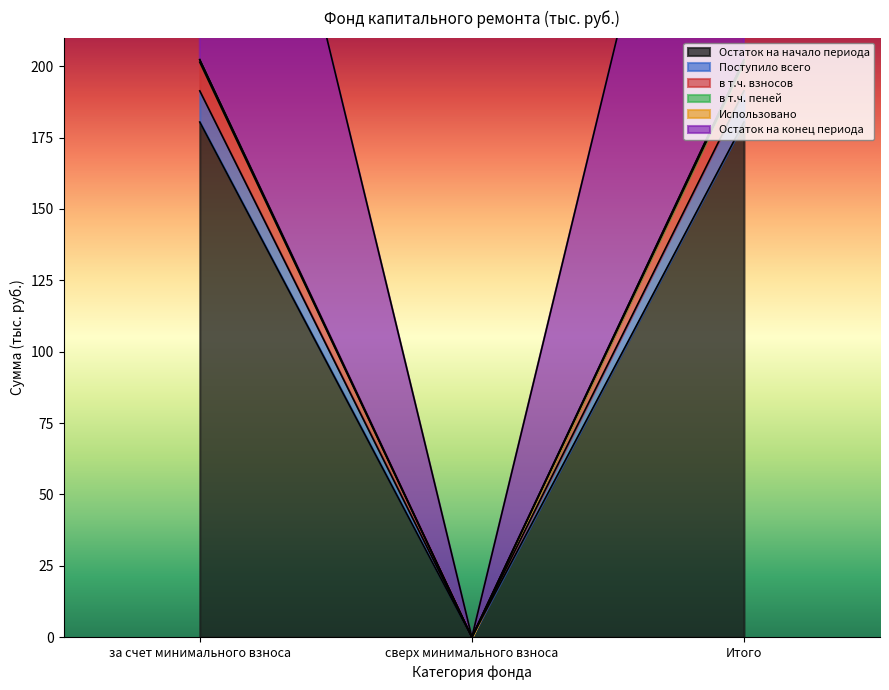

At which label is Остаток на начало периода closest to 90?

сверх минимального взноса